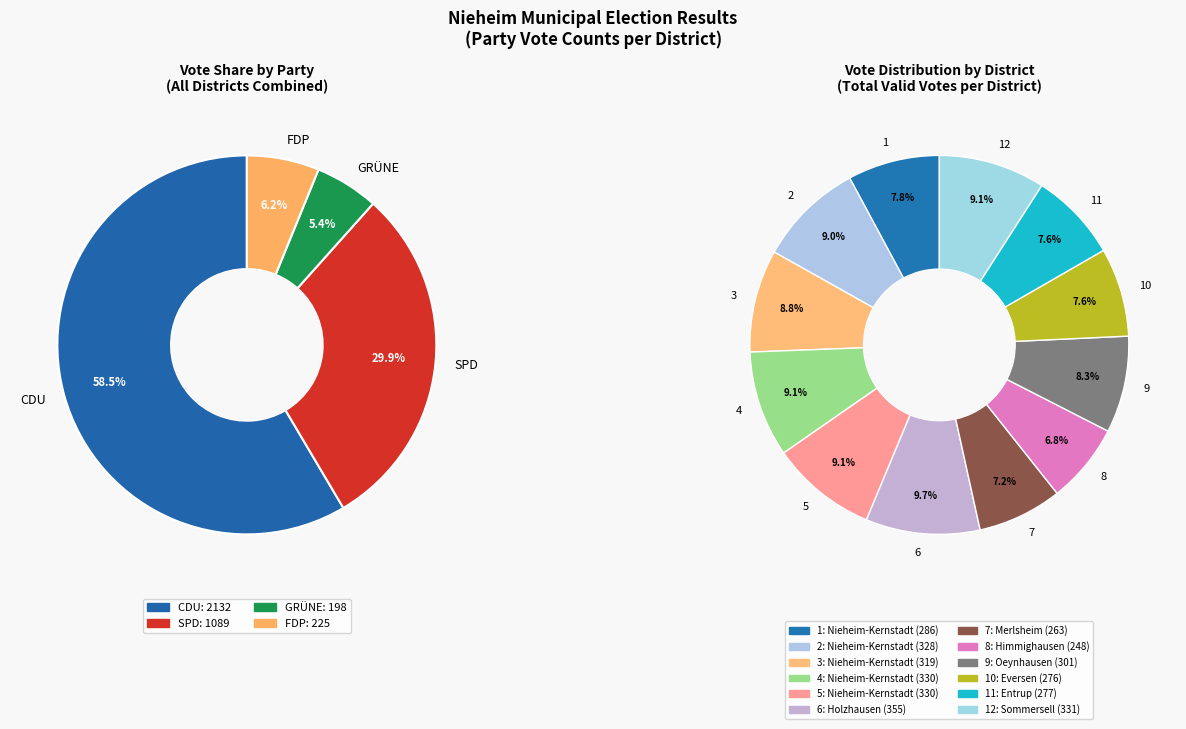

True or false: Oeynhausen accounts for 17% of the total.

False